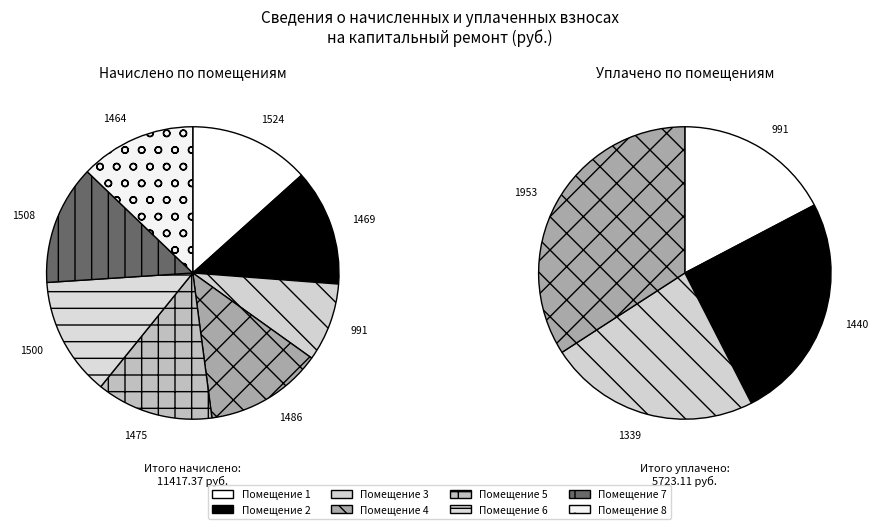

Does 4 account for over 50% of the chart?

No